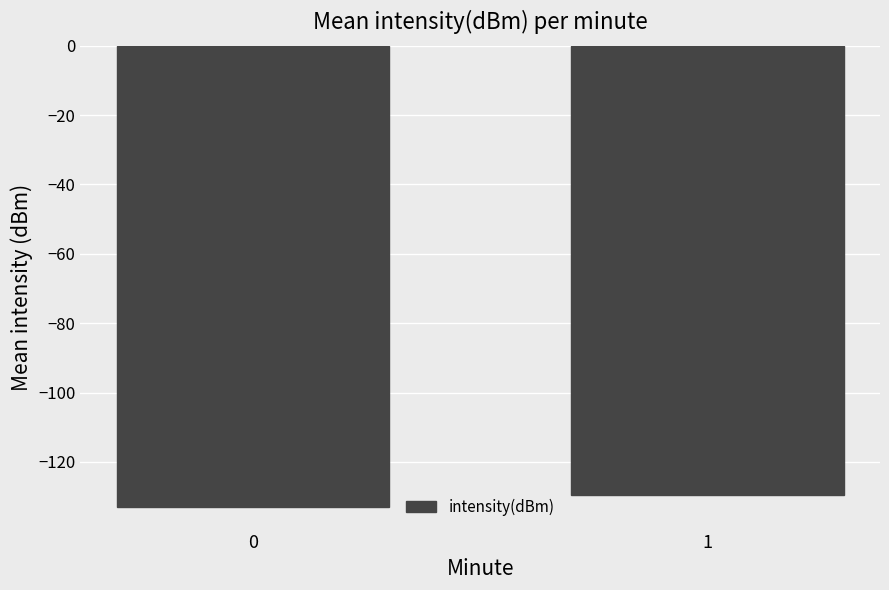

Rank the categories by value from lowest to highest.

0, 1